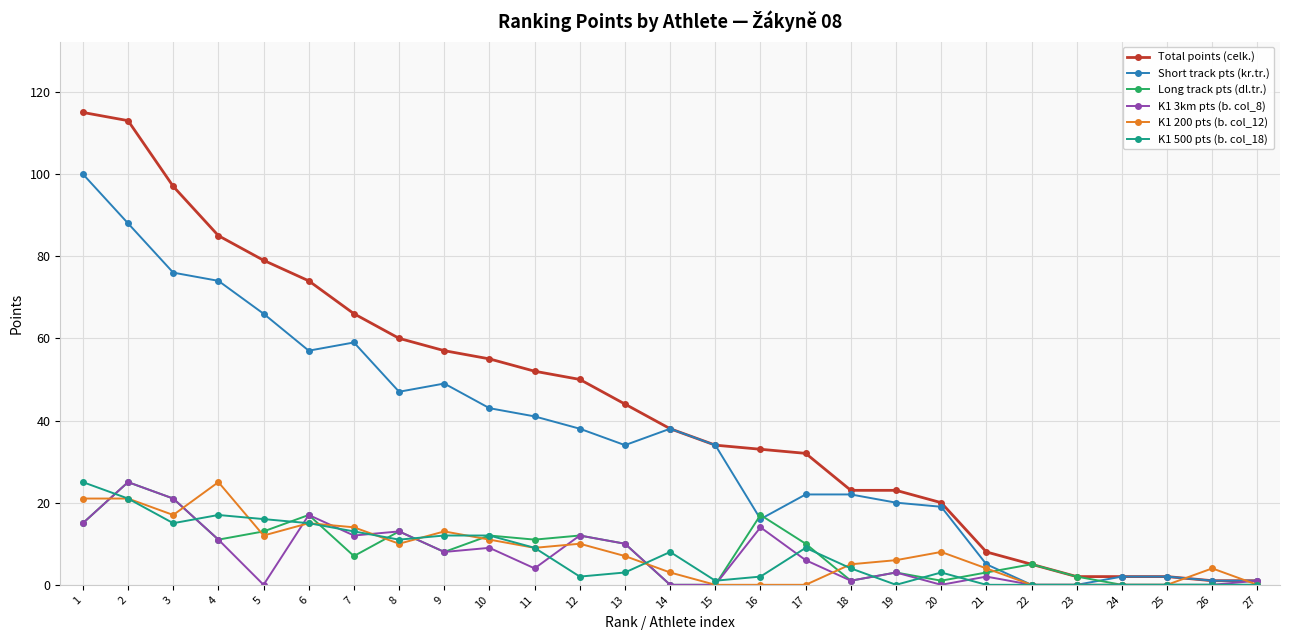

Which series has the largest total across all categories?

Total points (celk.)